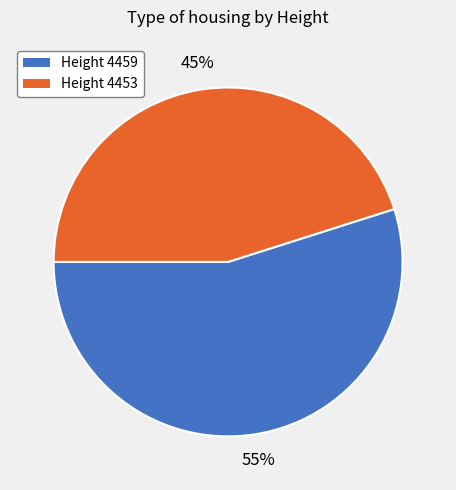

Is there any slice that represents more than half of the pie?

Yes